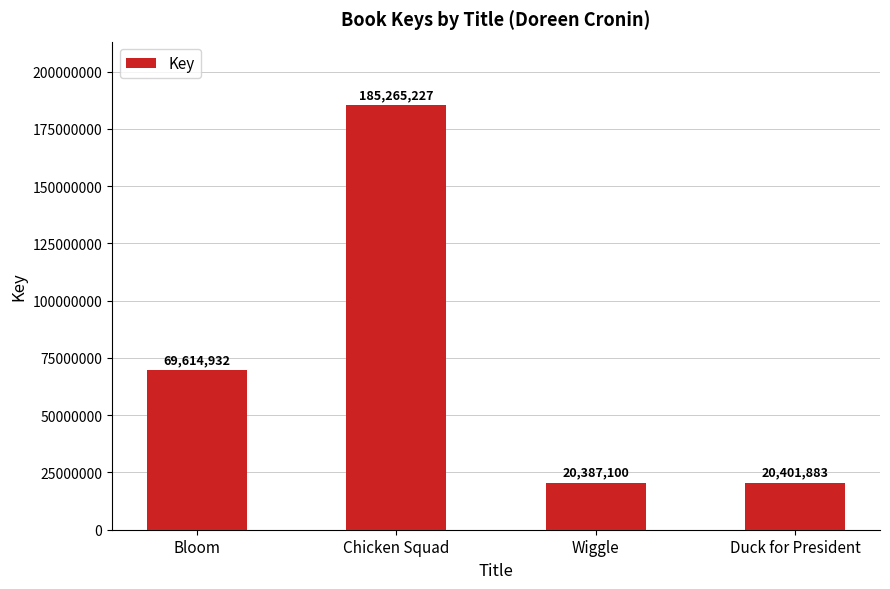

Rank the categories by value from highest to lowest.

Chicken Squad, Bloom, Duck for President, Wiggle